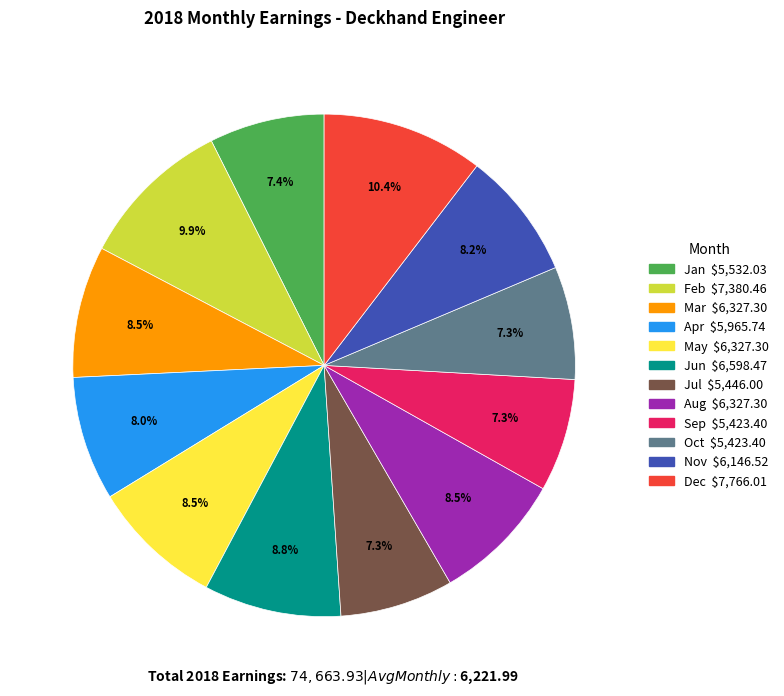

Is there any slice that represents more than half of the pie?

No